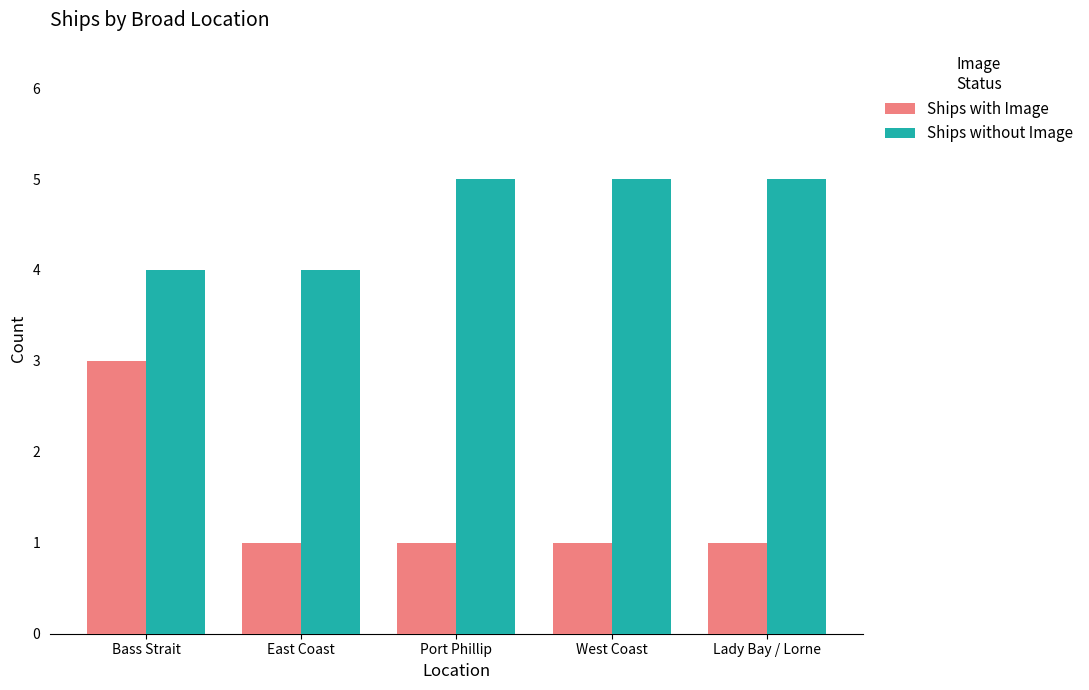

What is the value of the Ships without Image bar at the 2nd from the left?

4